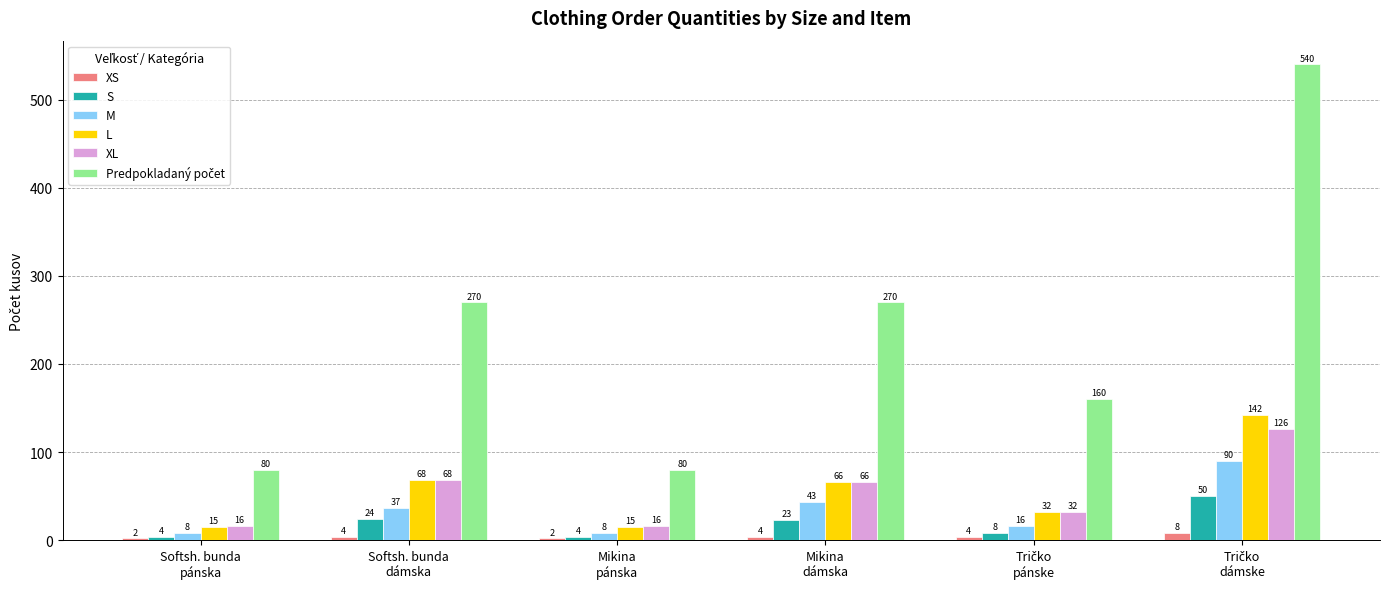

Does the chart contain stacked bars?

No